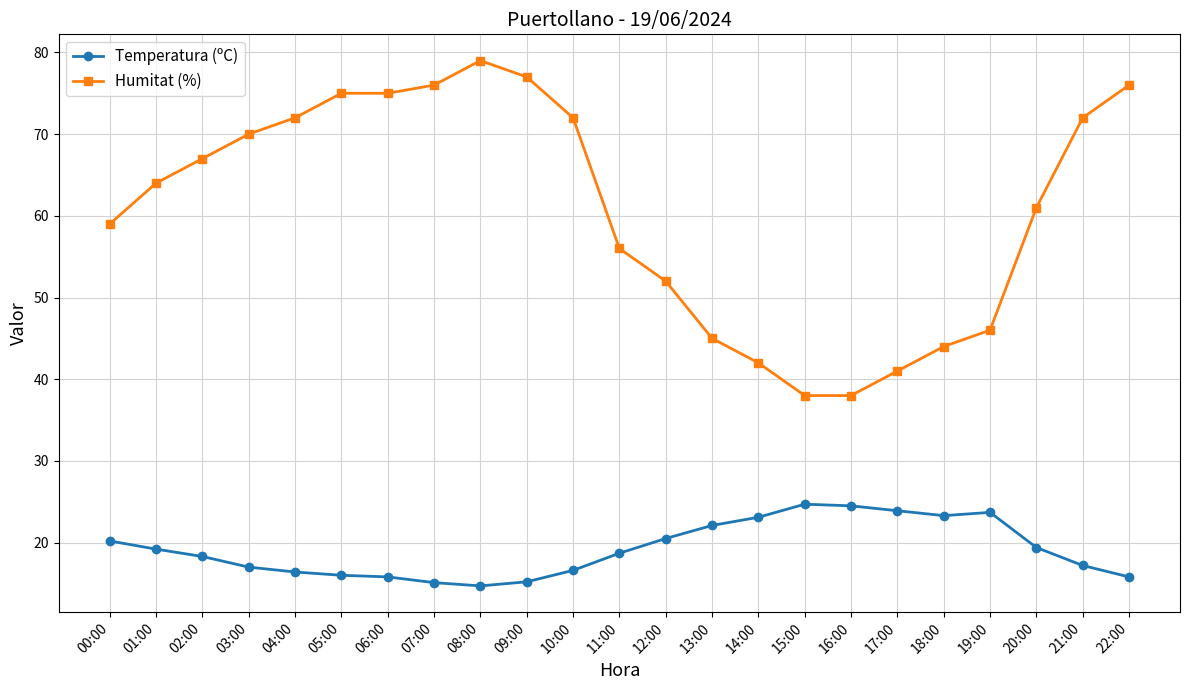

What position from the right is 18:00?

5